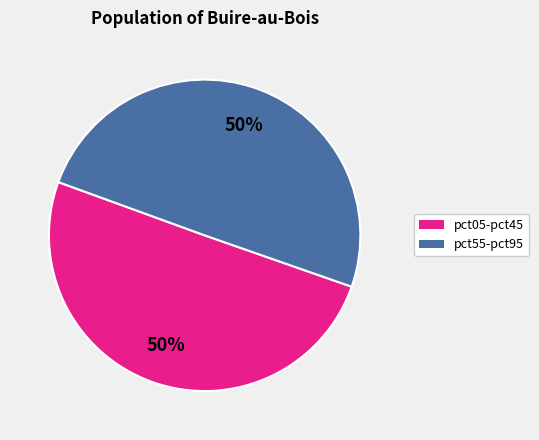

To the nearest percent, what is the average slice percentage?

50%